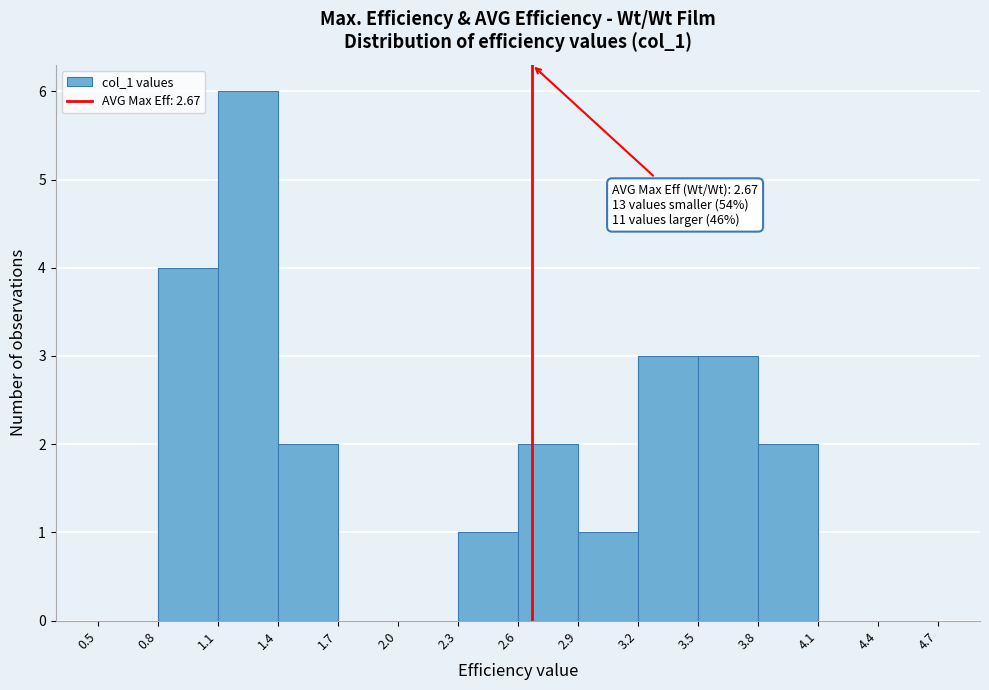

Which range on the x-axis has the tallest bar?

1.1 to 1.4